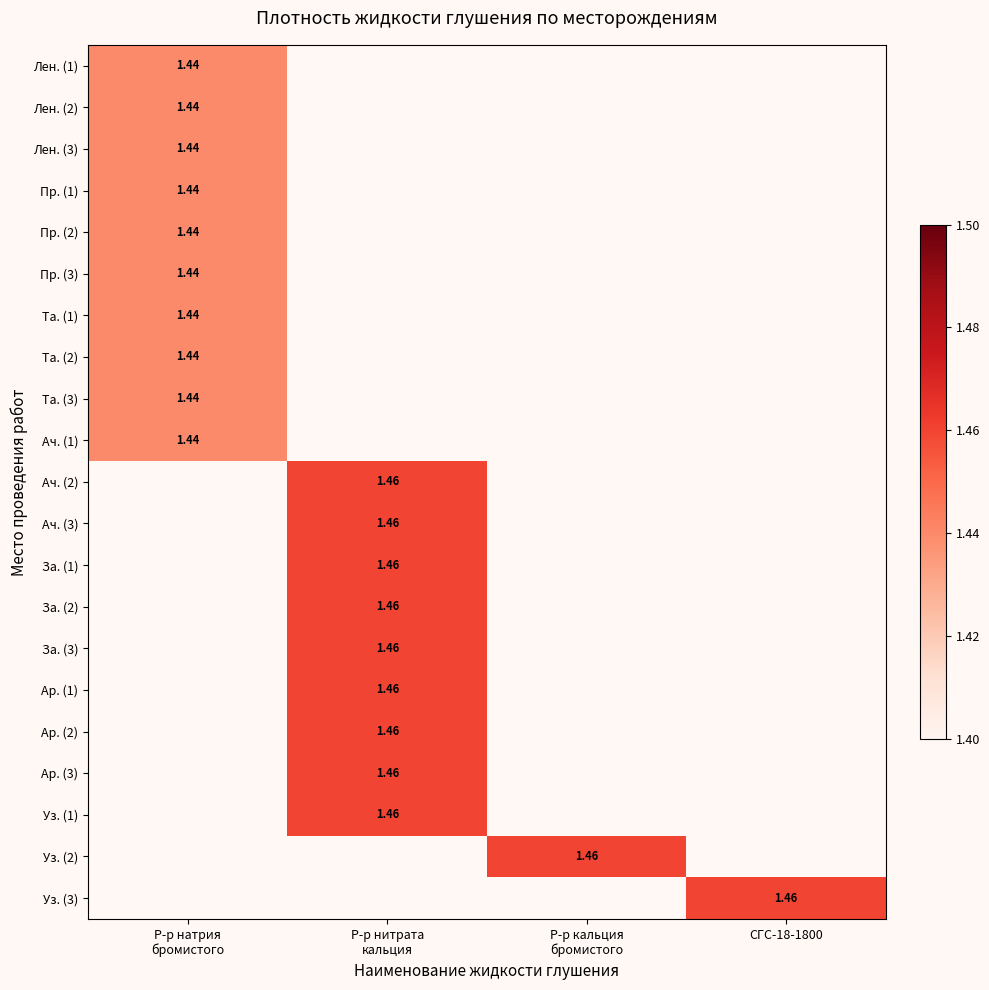

List the series in order of their overall mean, lowest first.

Лен. (1), Лен. (2), Лен. (3), Пр. (1), Пр. (2), Пр. (3), Та. (1), Та. (2), Та. (3), Ач. (1), Ач. (2), Ач. (3), За. (1), За. (2), За. (3), Ар. (1), Ар. (2), Ар. (3), Уз. (1), Уз. (2), Уз. (3)